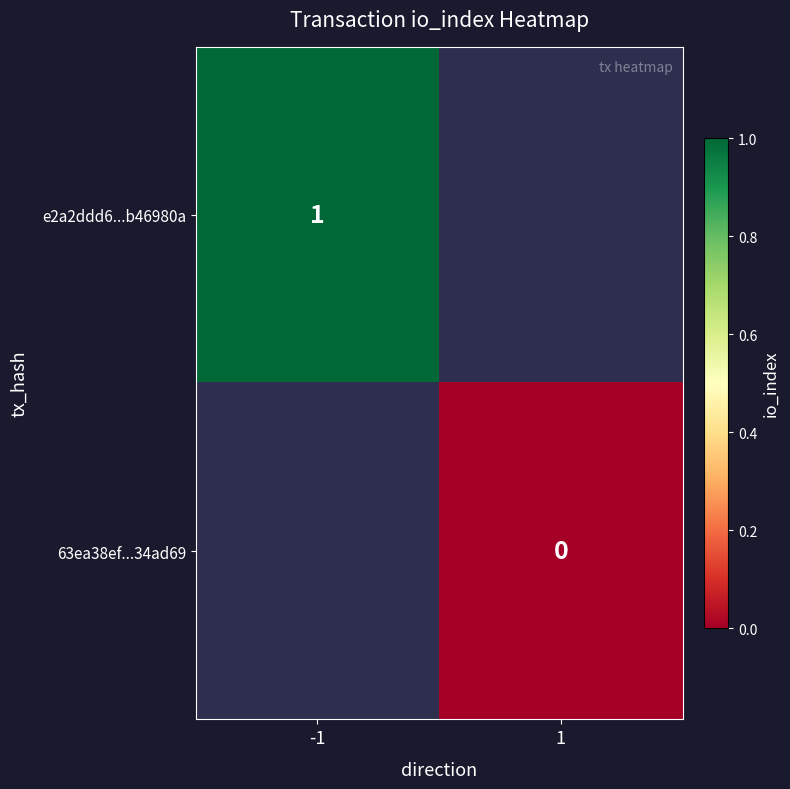

The value of e2a2ddd6...b46980a at -1 is 1. True or false?

True